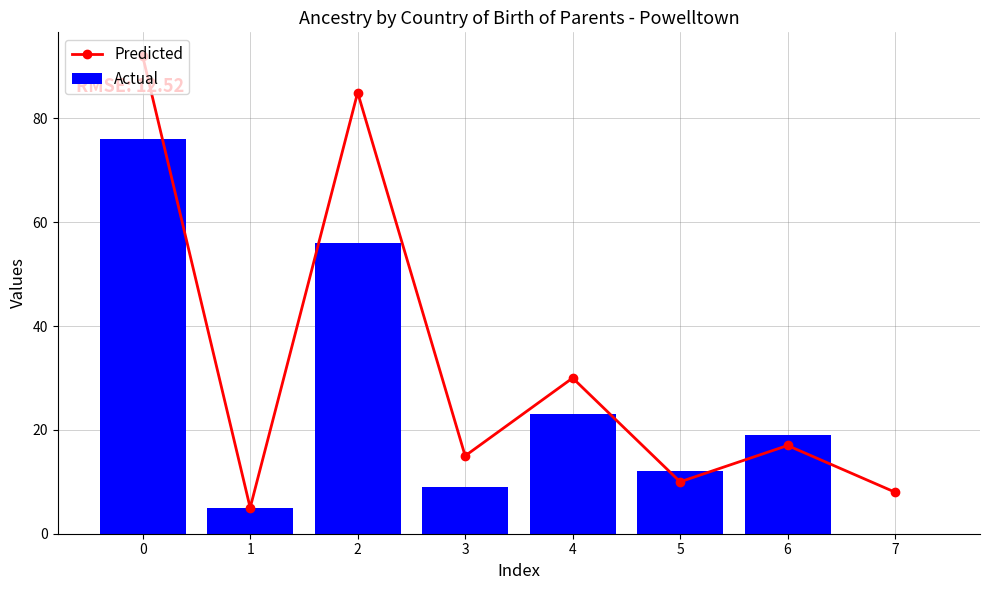

What is the average value of the Actual series?

25